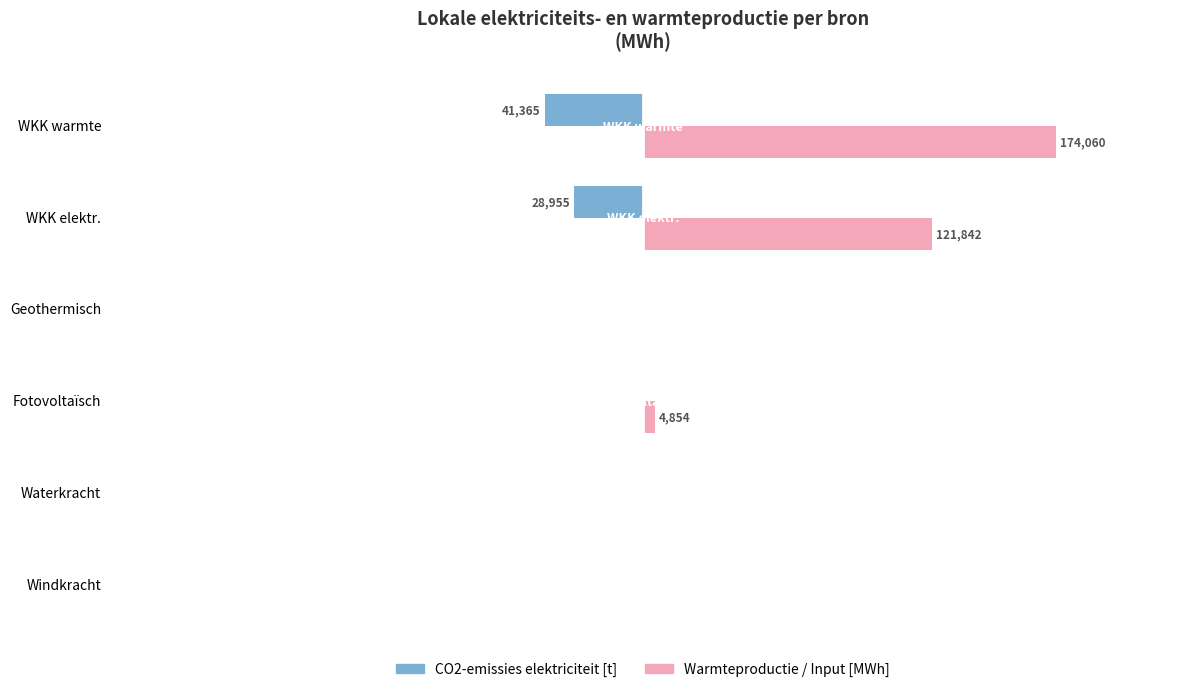

Reading right to left, what are all the values shown in this chart?

Elektriciteitsproductie [MWh]: -41364.8	-28955.4	0.0	0.0	0.0	0.0
Warmteproductie / Input [MWh]: 174060.0	121842.0	0.0	4853.9	0.0	0.0